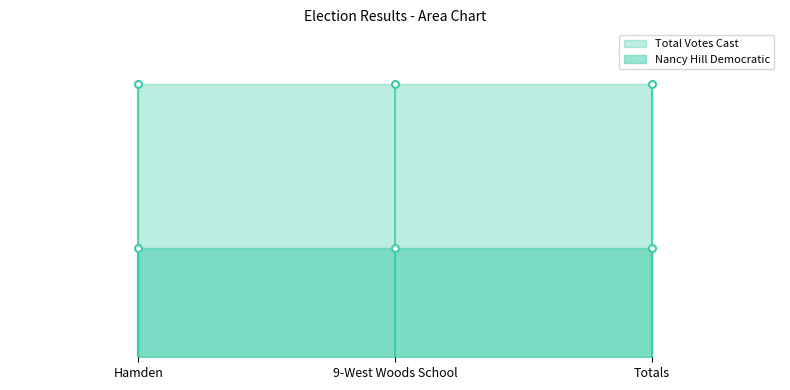

At Hamden, list the series in order from largest to smallest.

Total Votes Cast, Nancy Hill Democratic